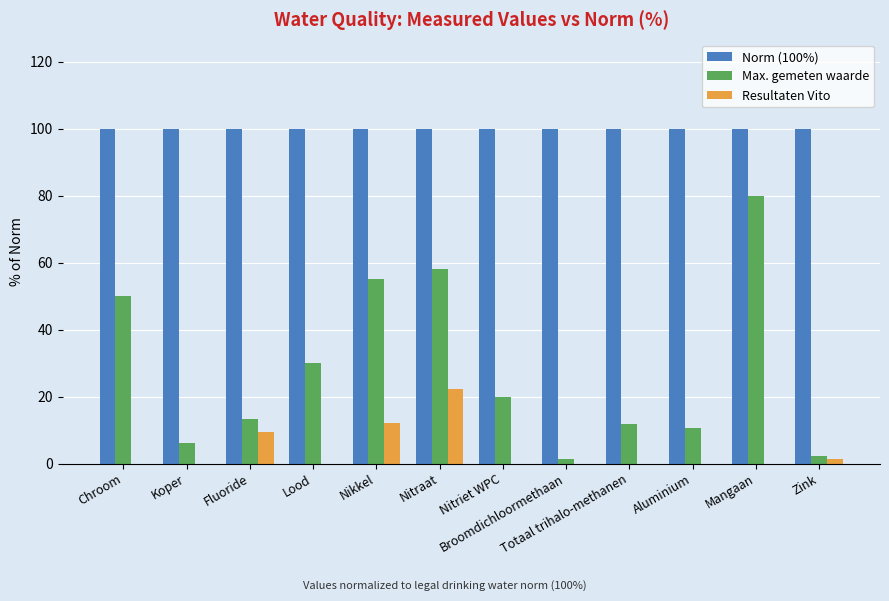

What is the total value across all series at Nikkel?

167.0